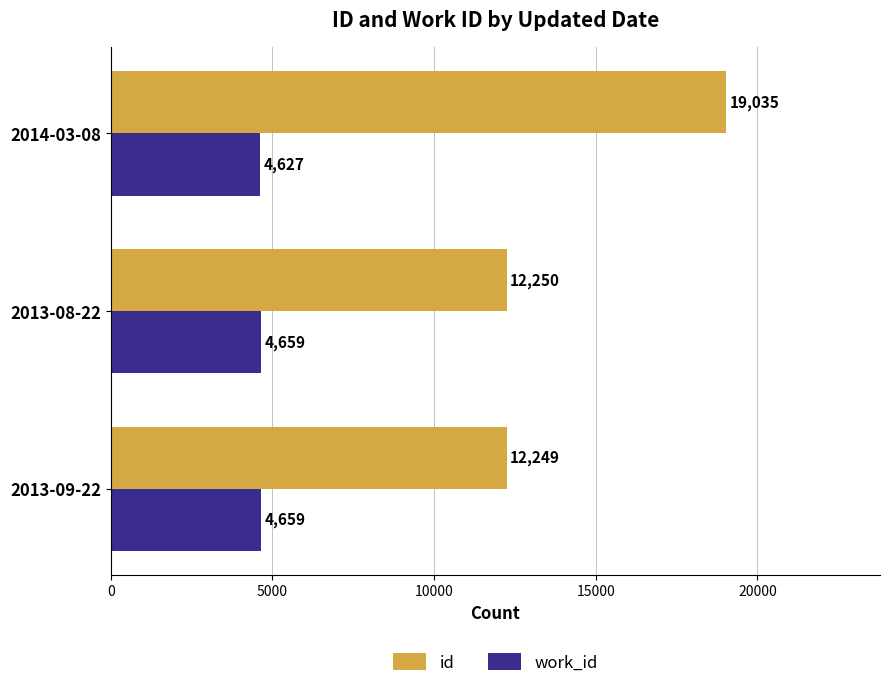

How many data points does each series have?

3